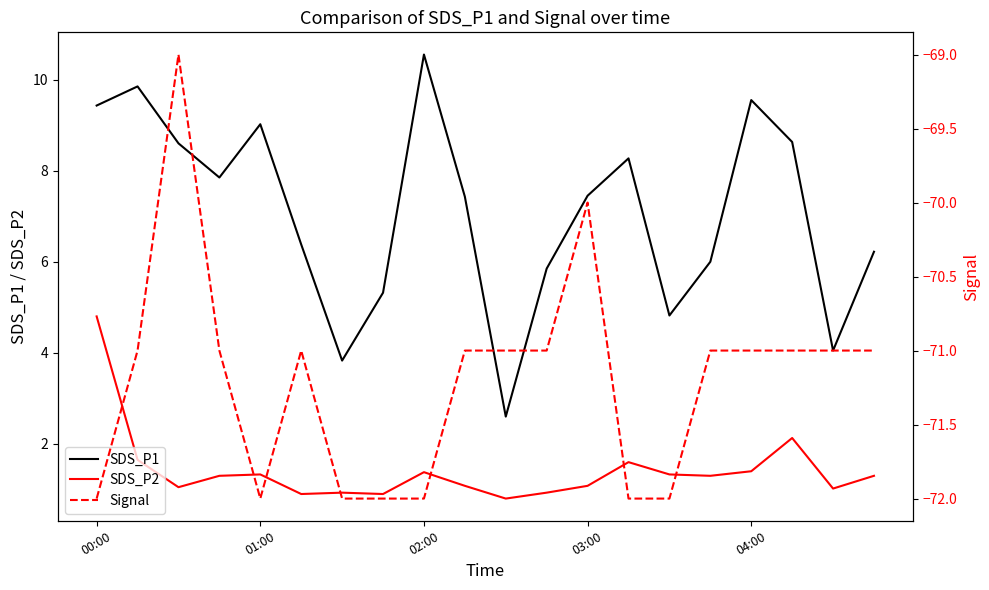

Is this an area chart (filled region under the line)?

No